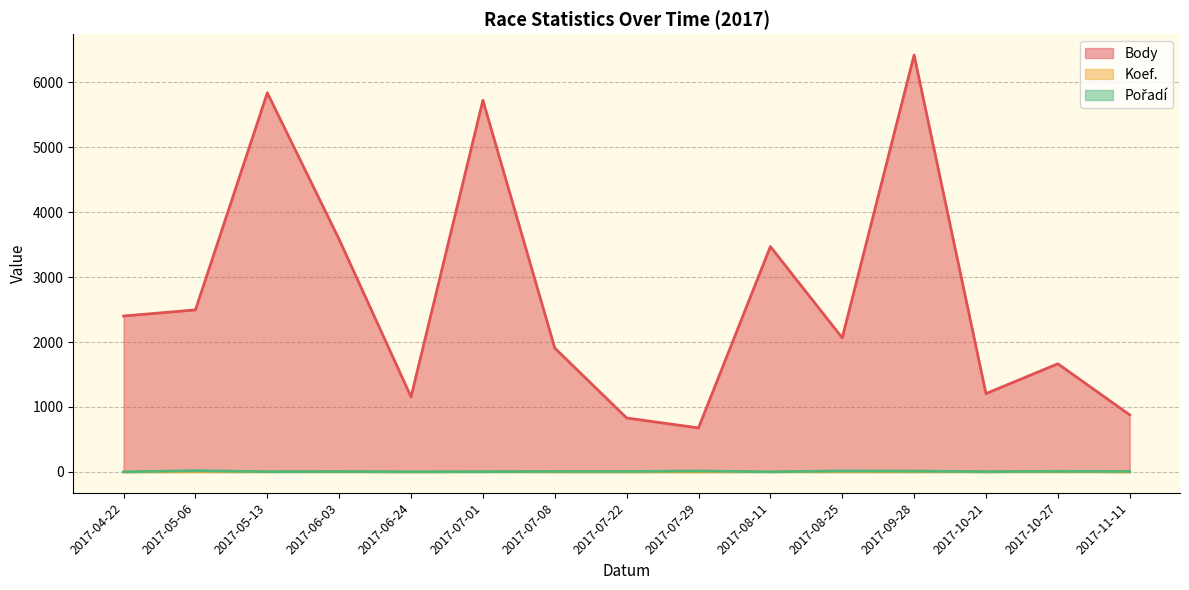

At which category does Body reach its first local valley?

2017-06-24